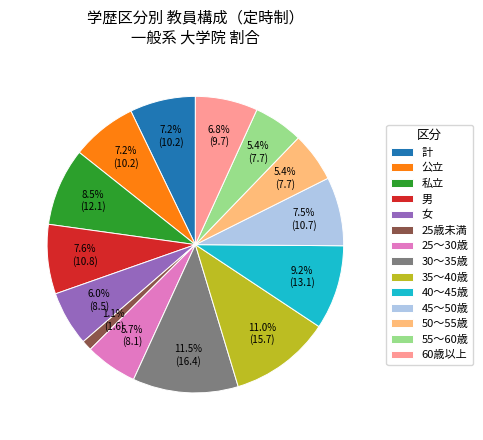

Is there a majority slice in this chart?

No